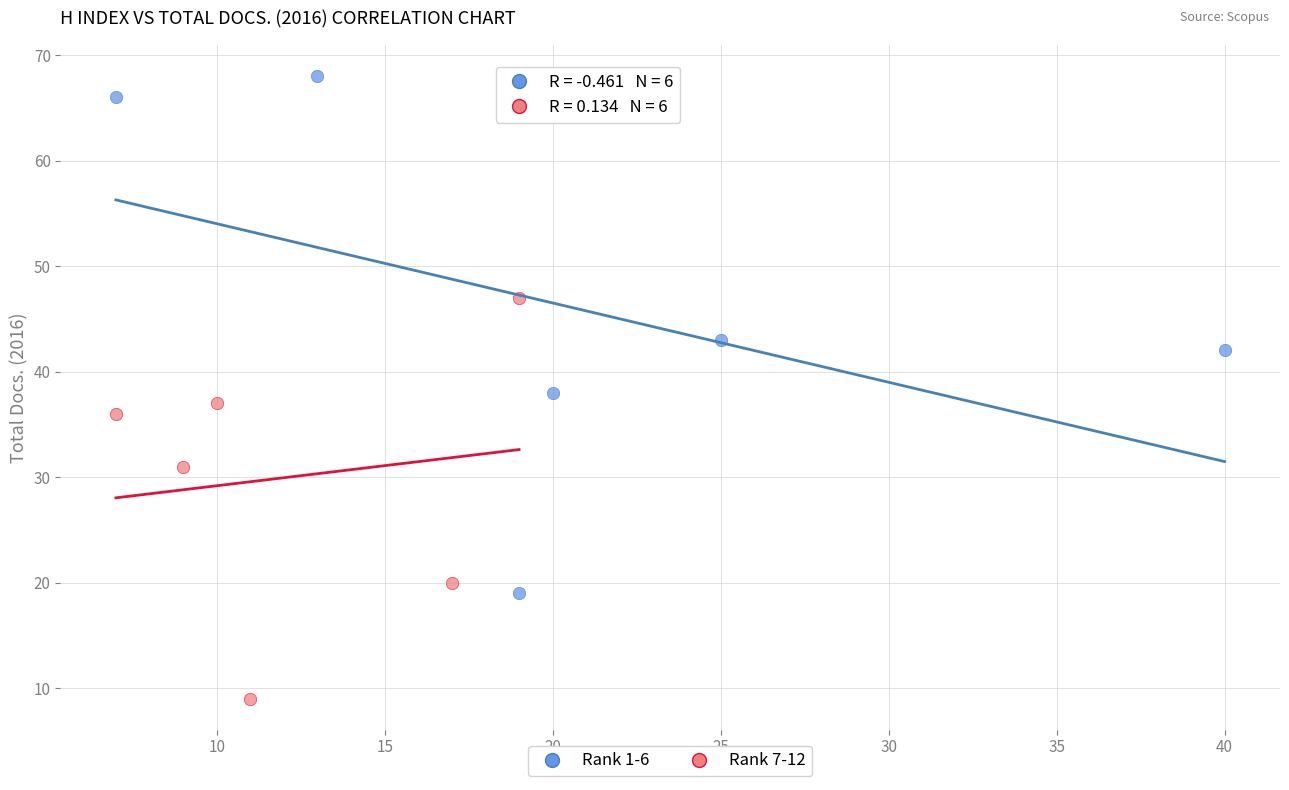

Which series has the widest spread of Y values?

Rank 1-6